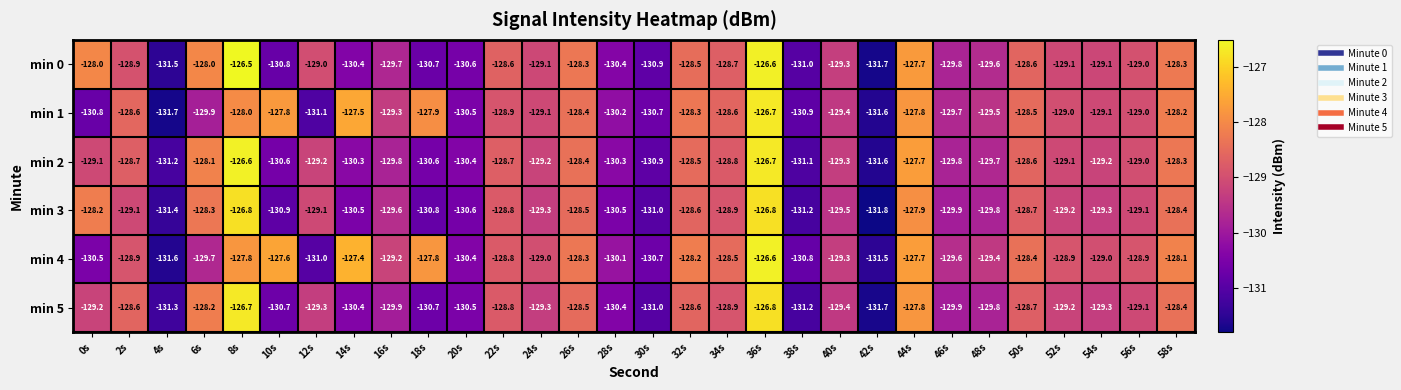

Count the number of categories in the chart.

30